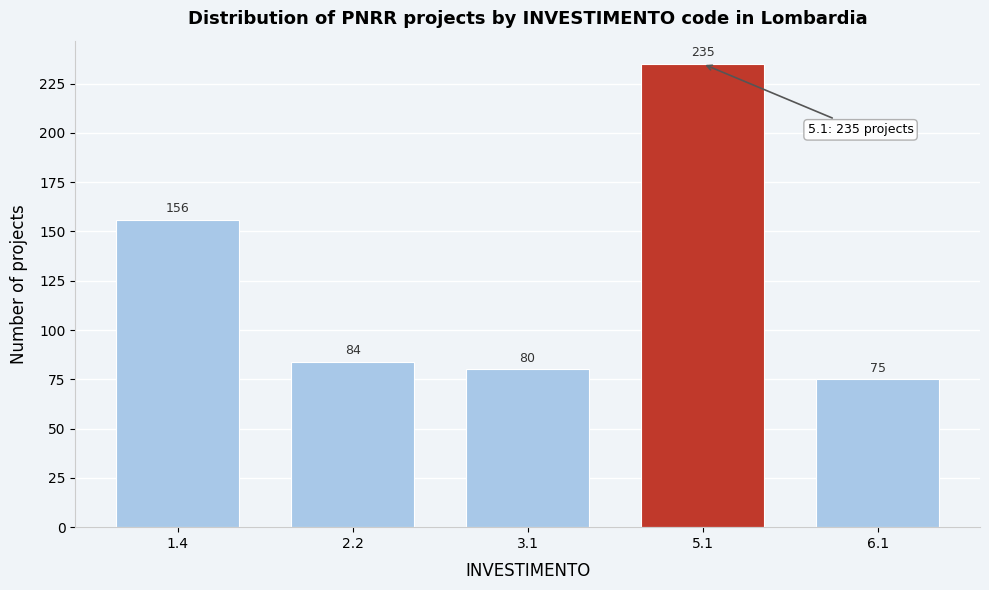

Reading left to right, extract all data points from this chart.

1.4=156	2.2=84	3.1=80	5.1=235	6.1=75